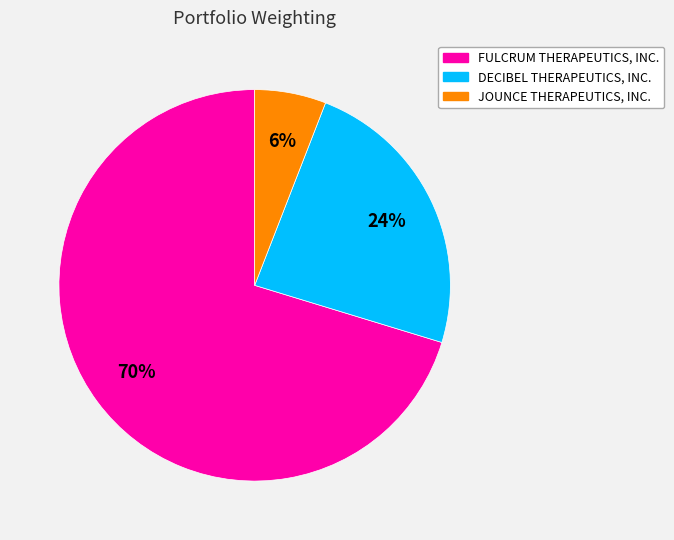

To the nearest percent, what is the difference between the JOUNCE THERAPEUTICS, INC. and FULCRUM THERAPEUTICS, INC. slice percentages?

64%